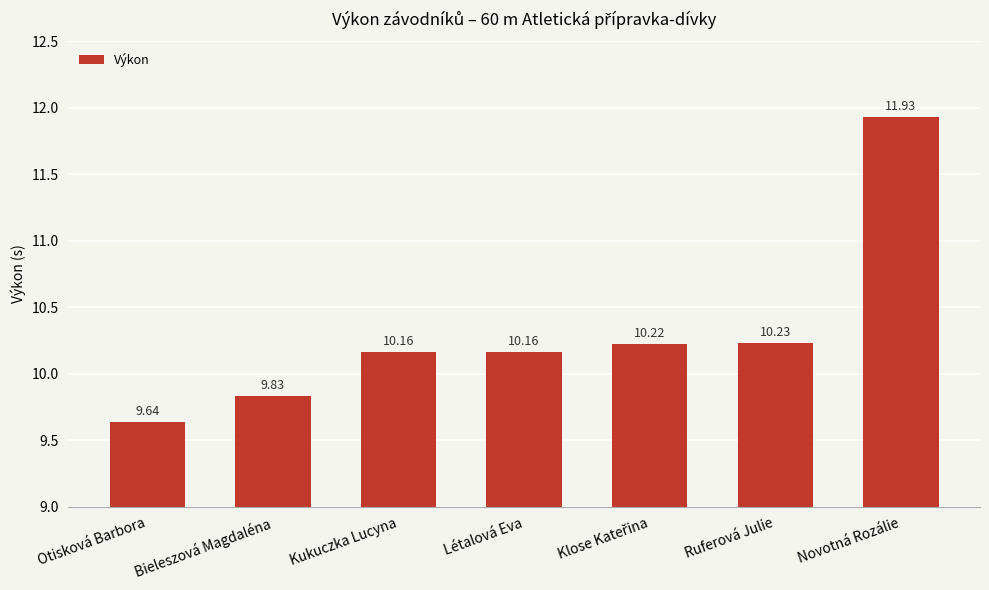

The value at Bieleszová Magdaléna is 16.2. True or false?

False